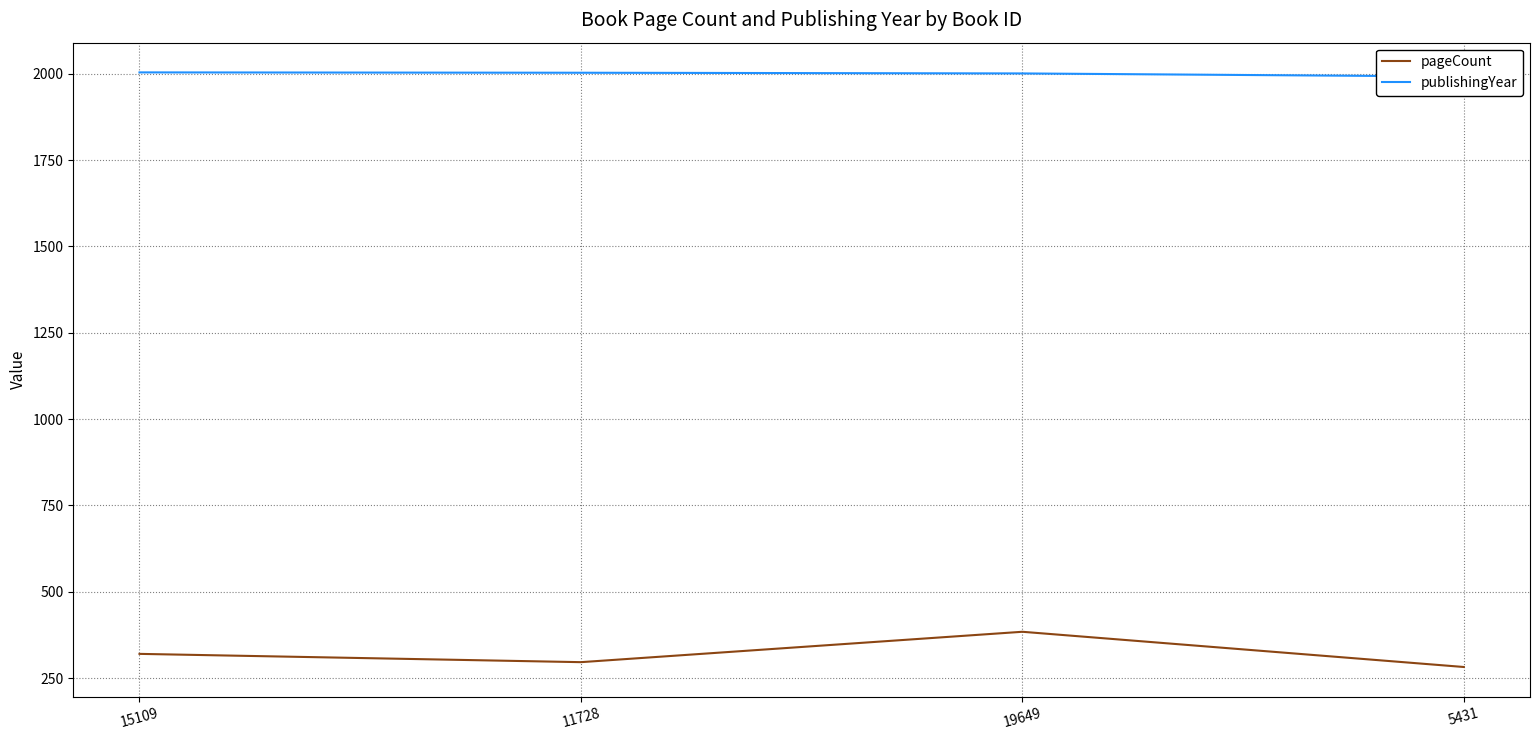

True or false: publishingYear has a value of 2644 at 5431.

False